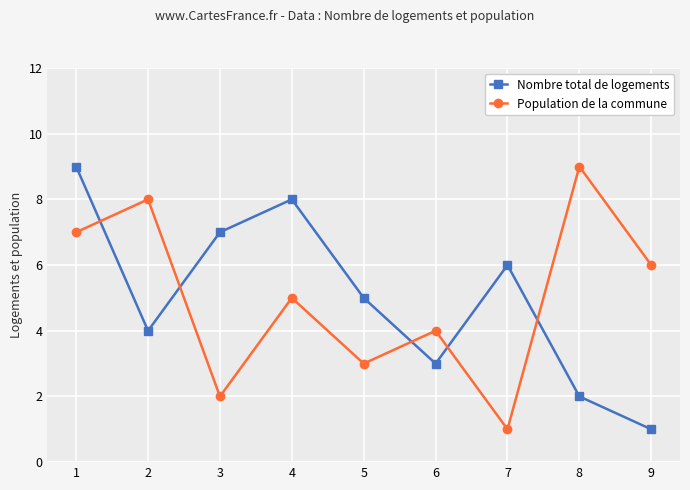

What is the maximum value for Nombre total de logements?

9